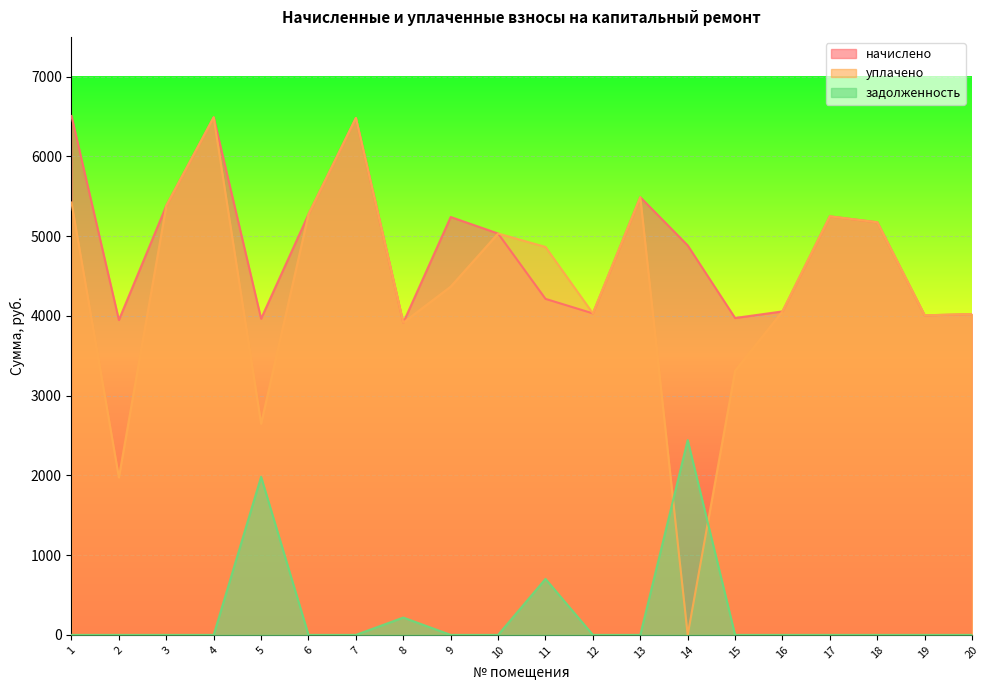

List the series in order of their peak value, lowest first.

задолженность, уплачено, начислено